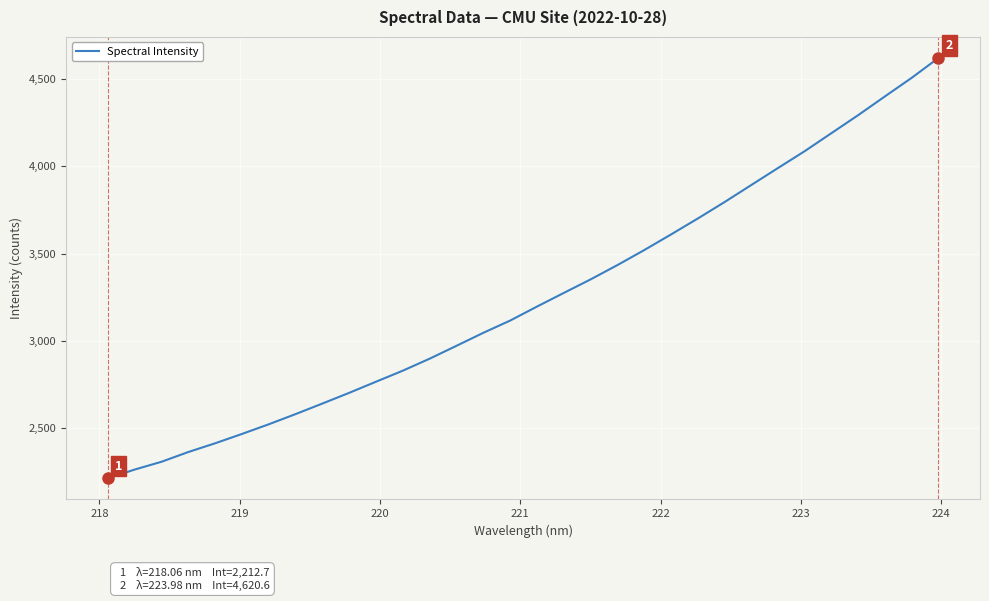

What is the smallest value displayed?

2212.7